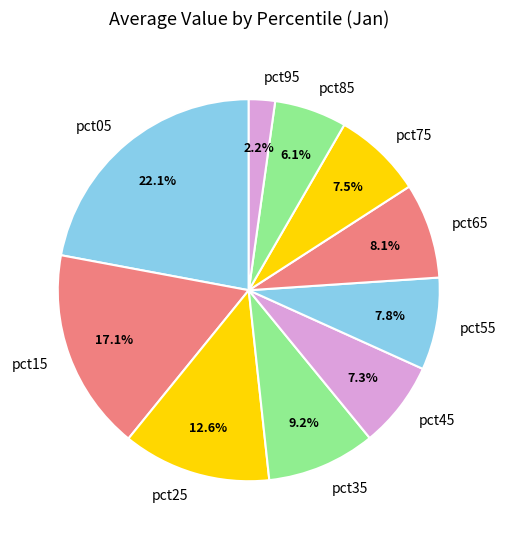

To the nearest percent, what is the combined percentage of pct35 and pct05?

31%